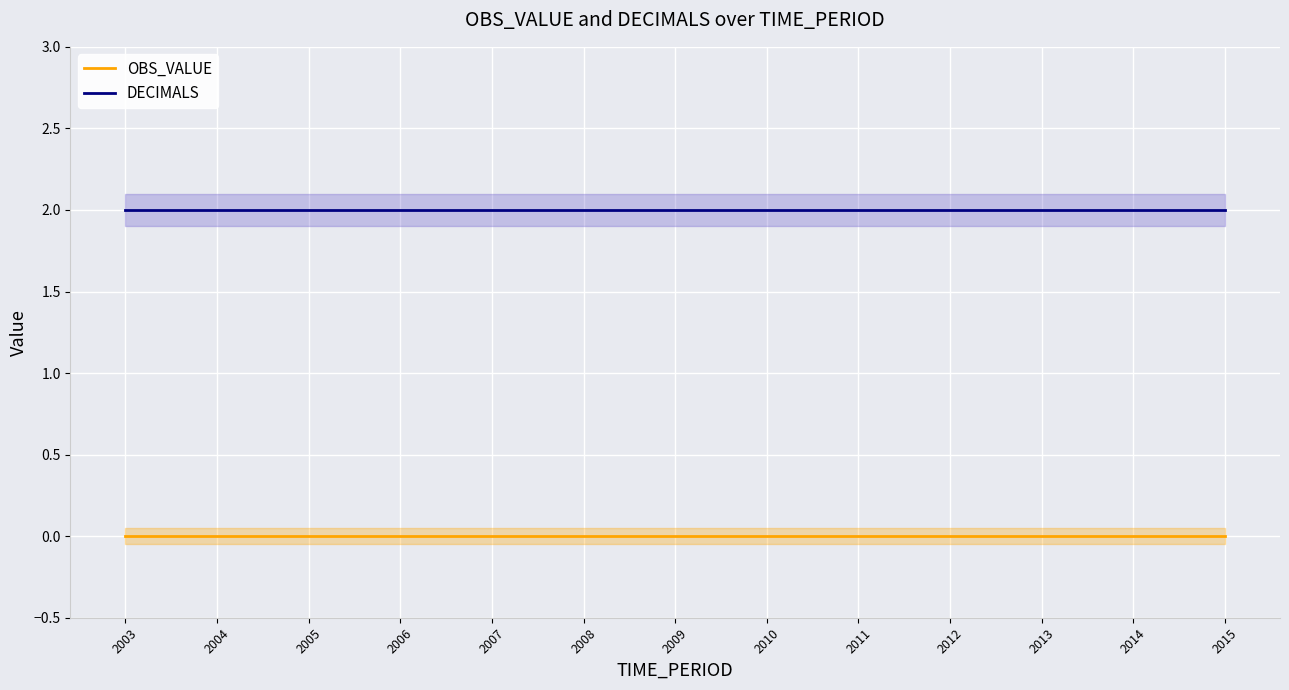

The OBS_VALUE series shows 0 at 2004. True or false?

True